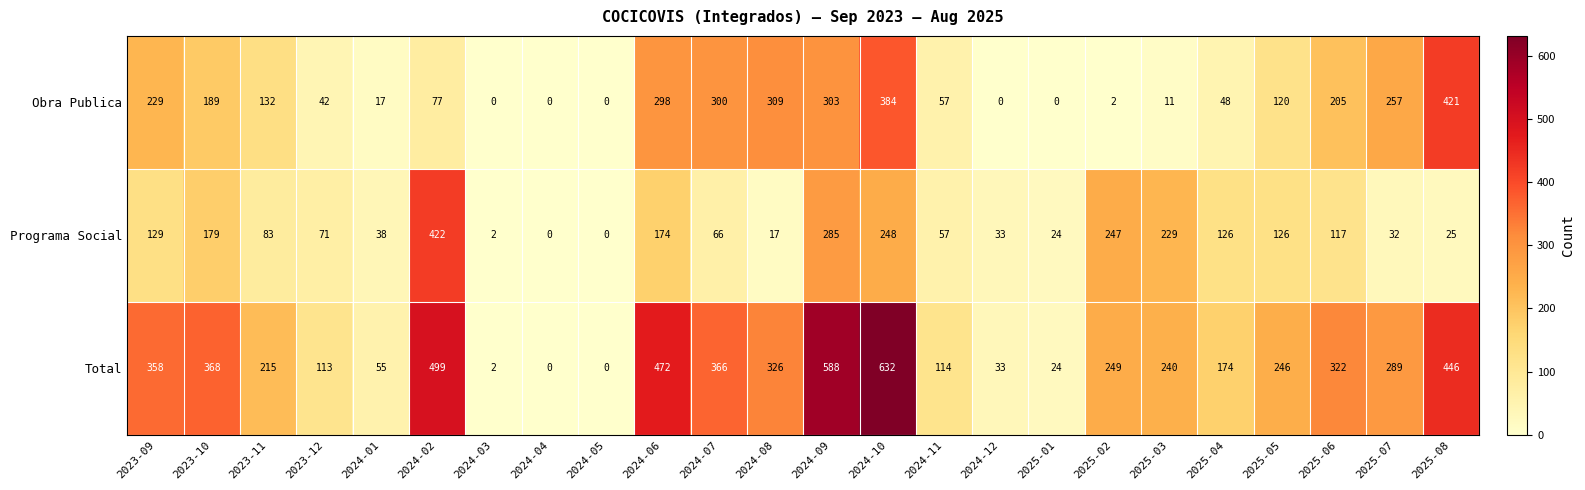

What is the difference between the Programa Social values at 2024-03 and 2025-02?

245